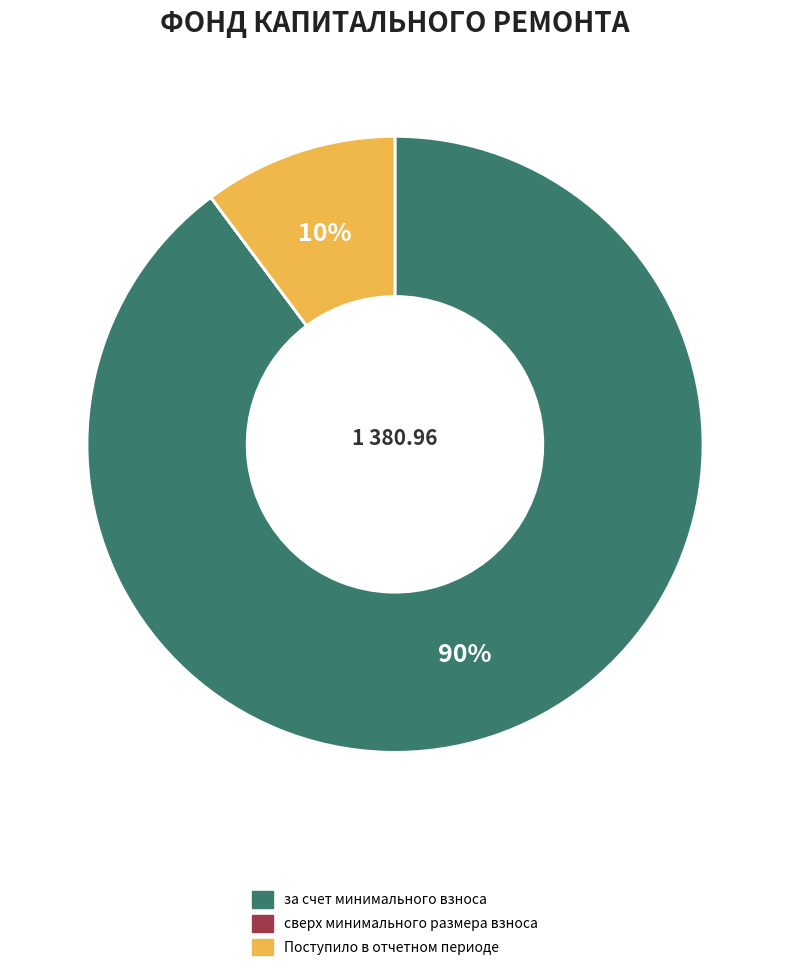

The за счет минимального взноса slice represents 99% of the pie. True or false?

False